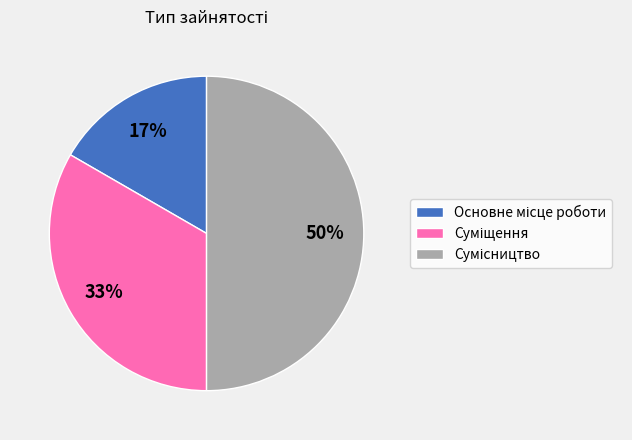

To the nearest percent, what is the average slice percentage?

33%